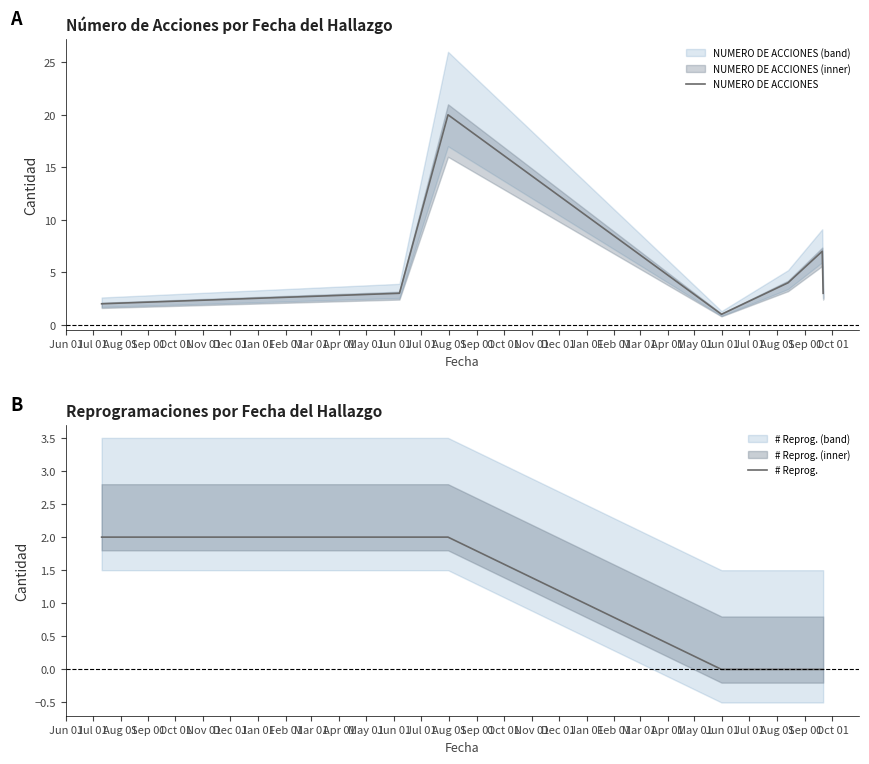

How many lines are shown in the chart?

2